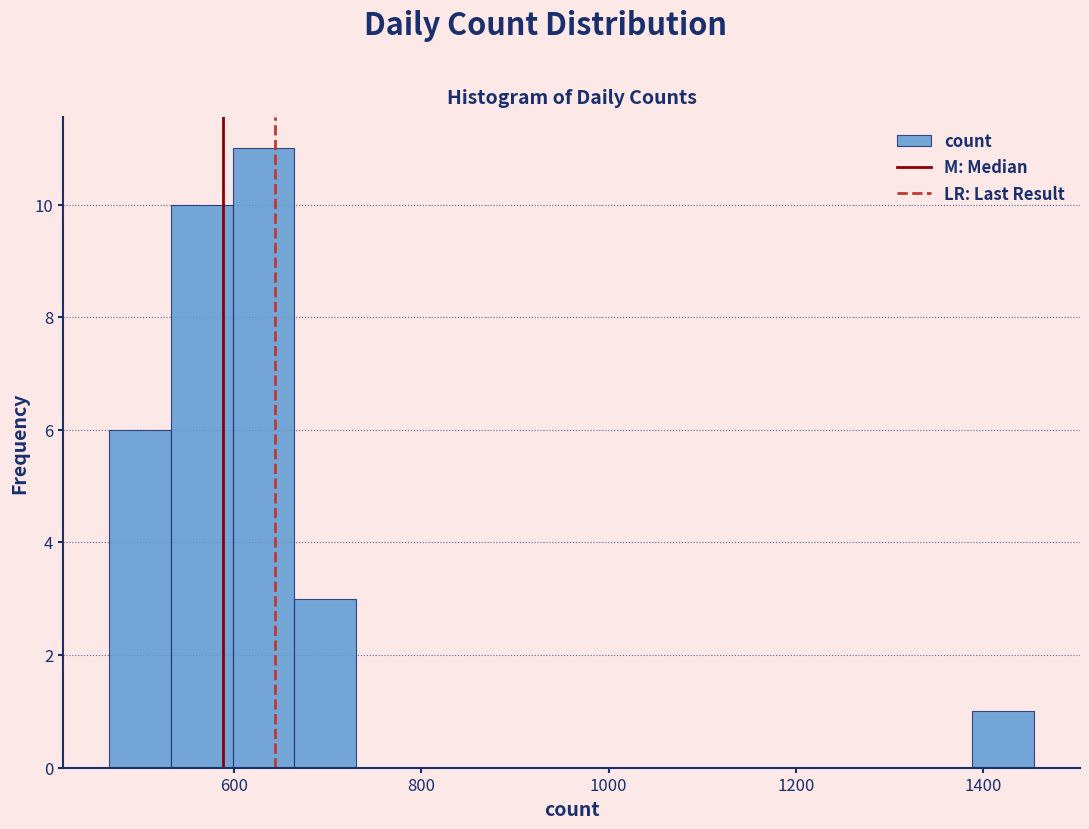

Around what value on the x-axis is the tallest bar? Give the approximate position of its centre, as read against the axis.

640